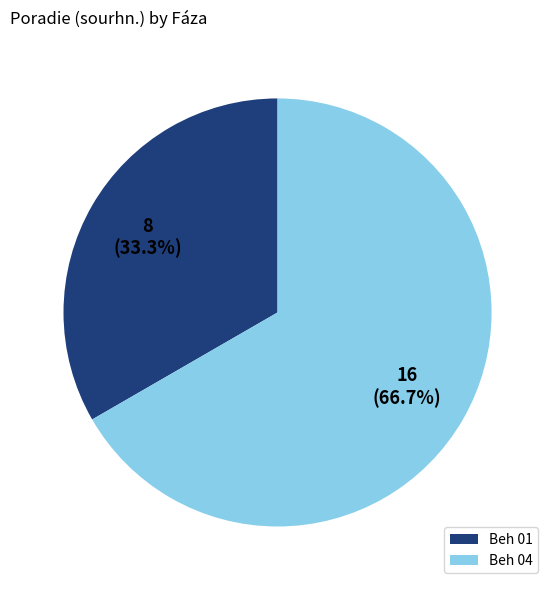

Which category has the smallest portion of the pie?

Beh 01